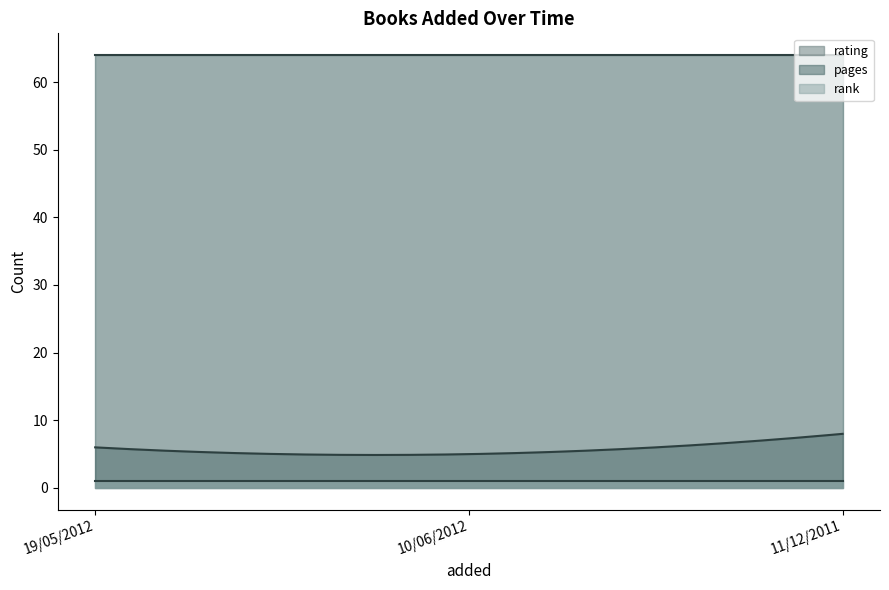

What is the total value across all series at 11/12/2011?

73